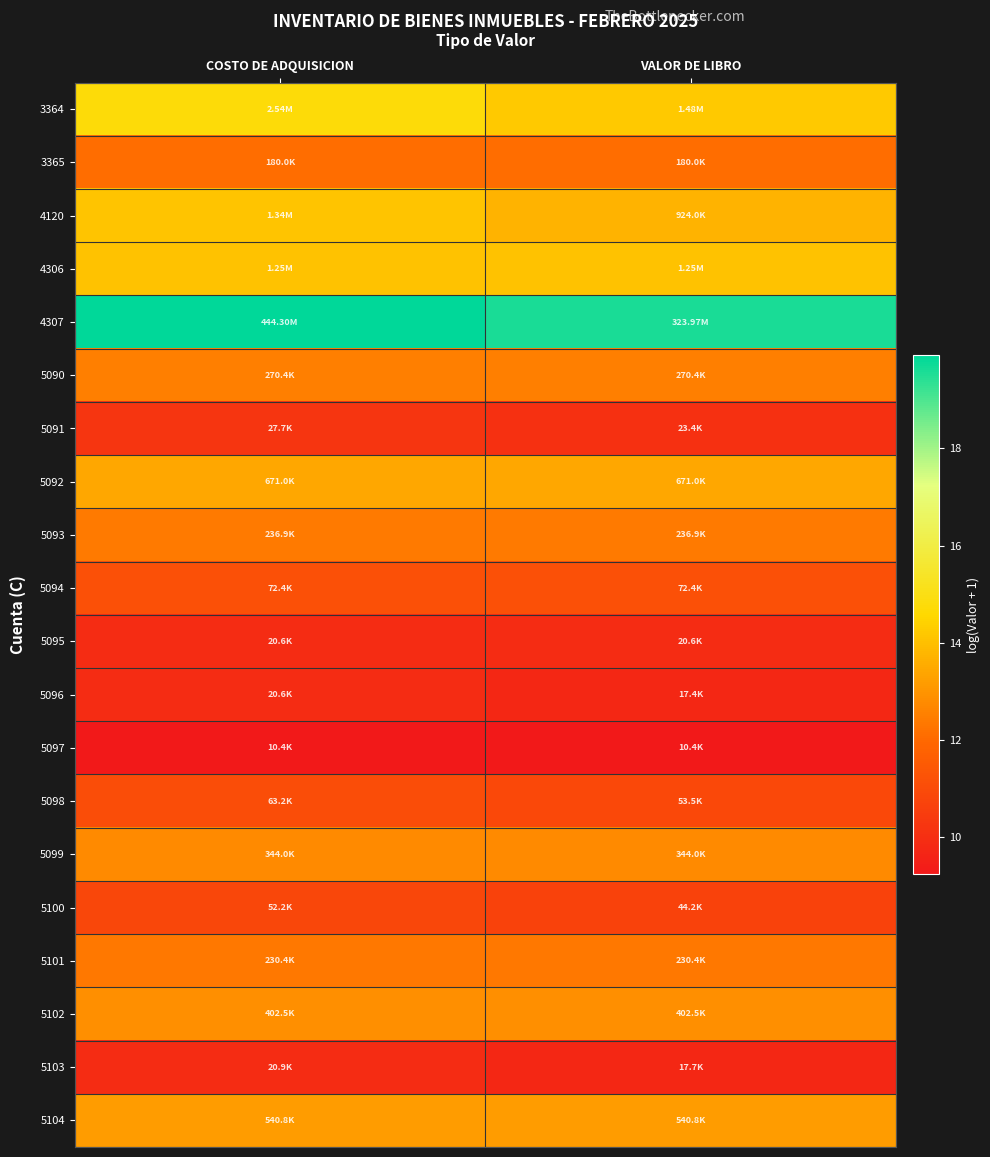

List the series in order of their peak value, lowest first.

5097, 5095, 5096, 5103, 5091, 5100, 5098, 5094, 3365, 5101, 5093, 5090, 5099, 5102, 5104, 5092, 4306, 4120, 3364, 4307